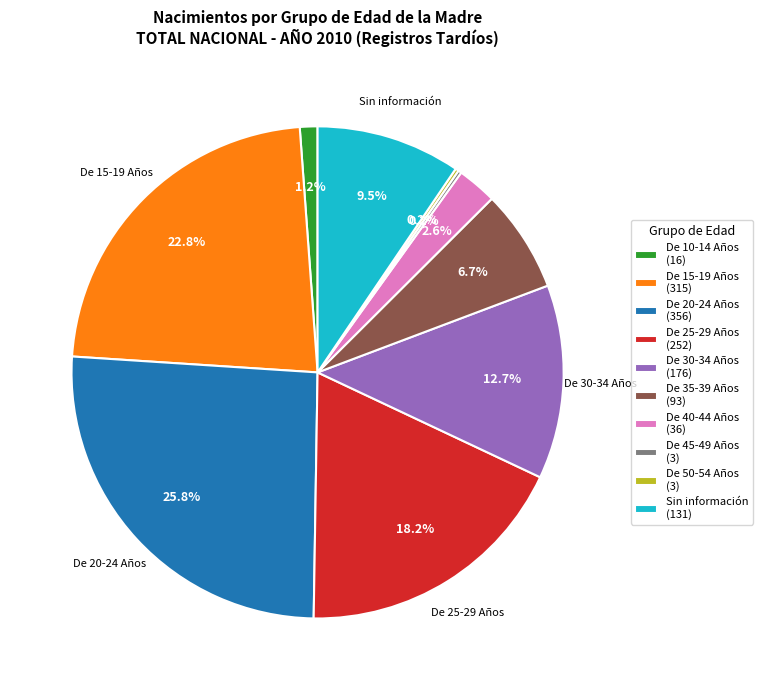

What percentage is the De 25-29 Años slice, to the nearest percent?

18%